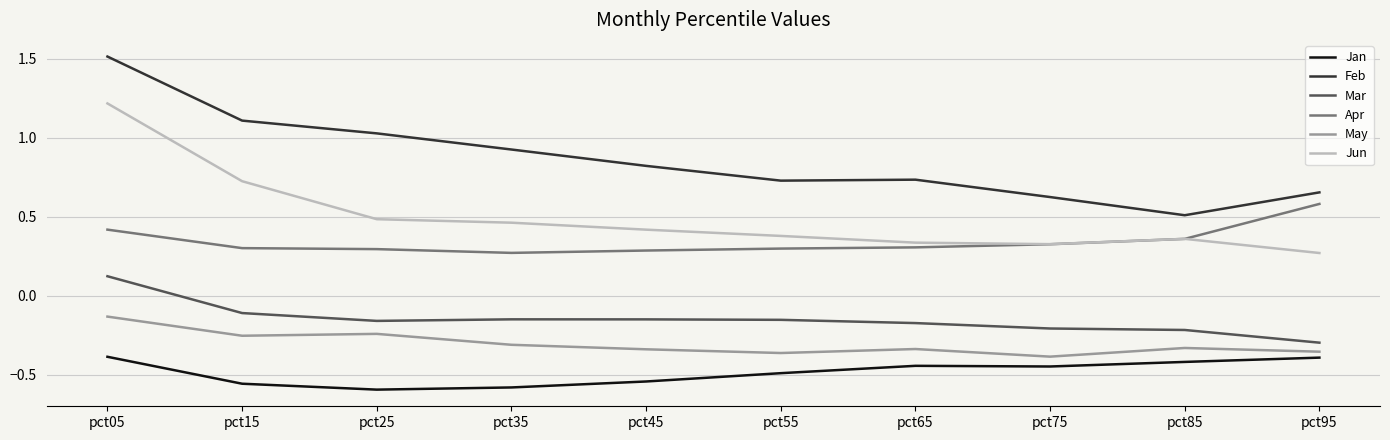

Count the number of data series in this chart.

6